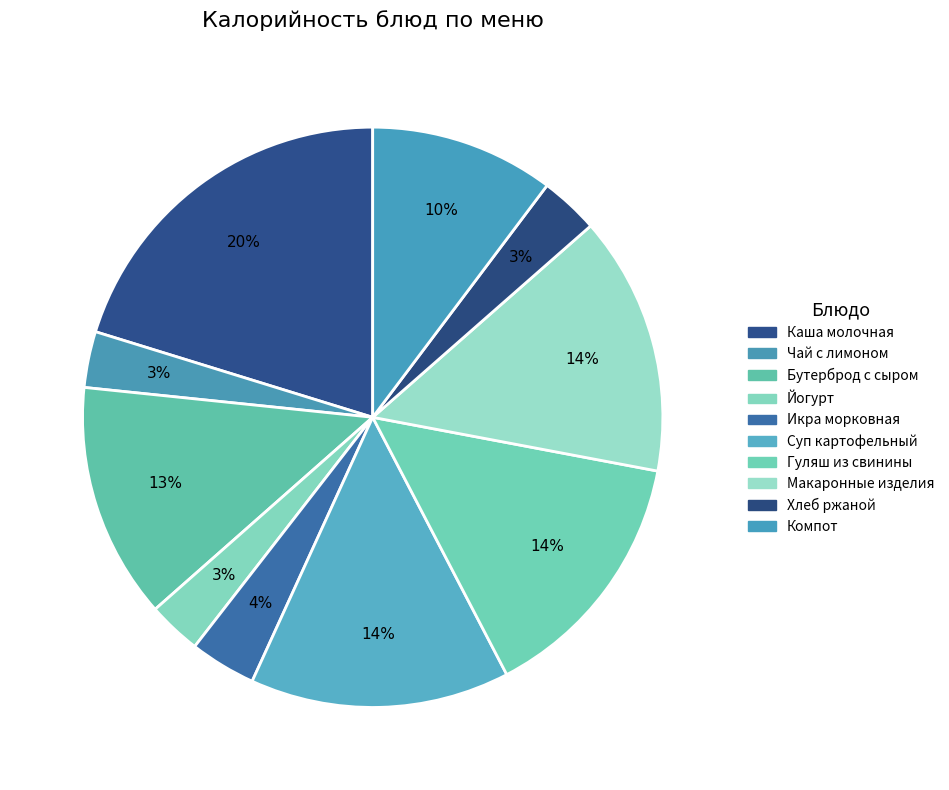

How many segments does this pie chart have?

10